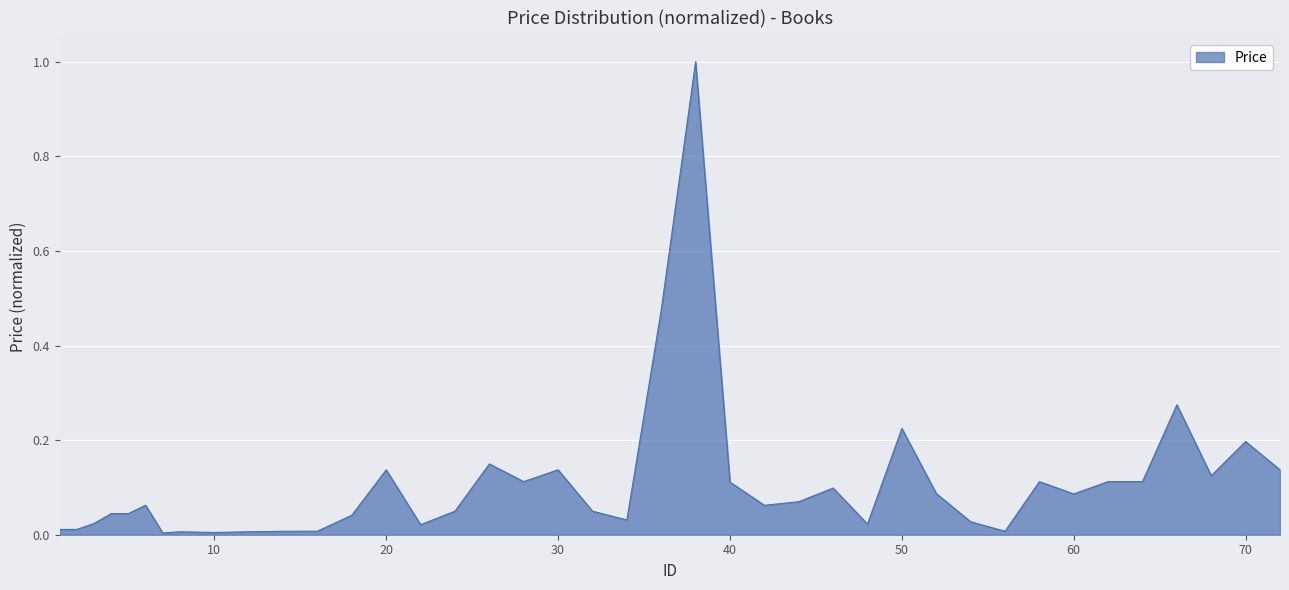

Does the chart display data point markers on the line(s)?

No